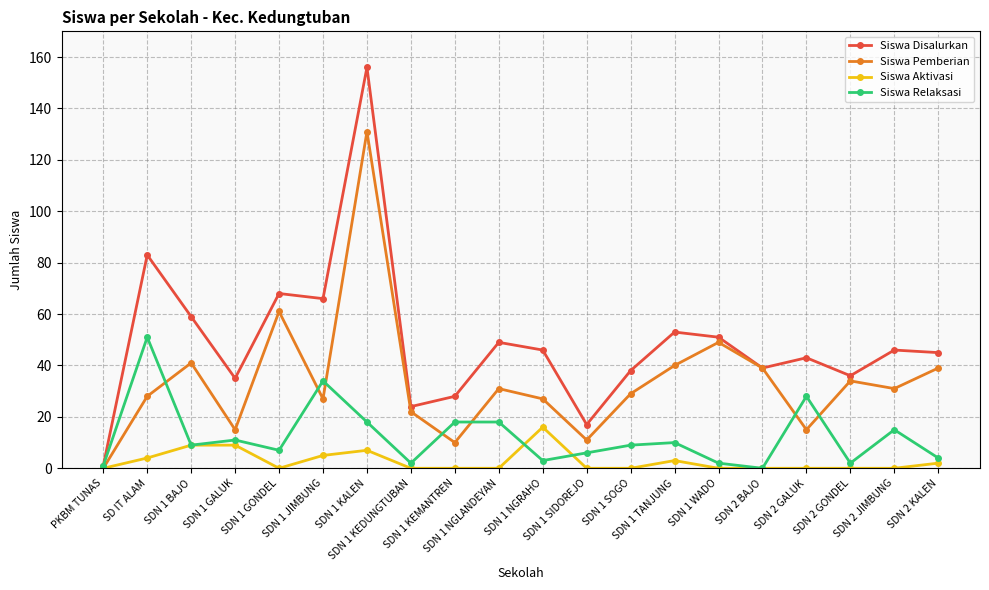

What is the difference between the Siswa Aktivasi values at PKBM TUNAS and SDN 1 TANJUNG?

3